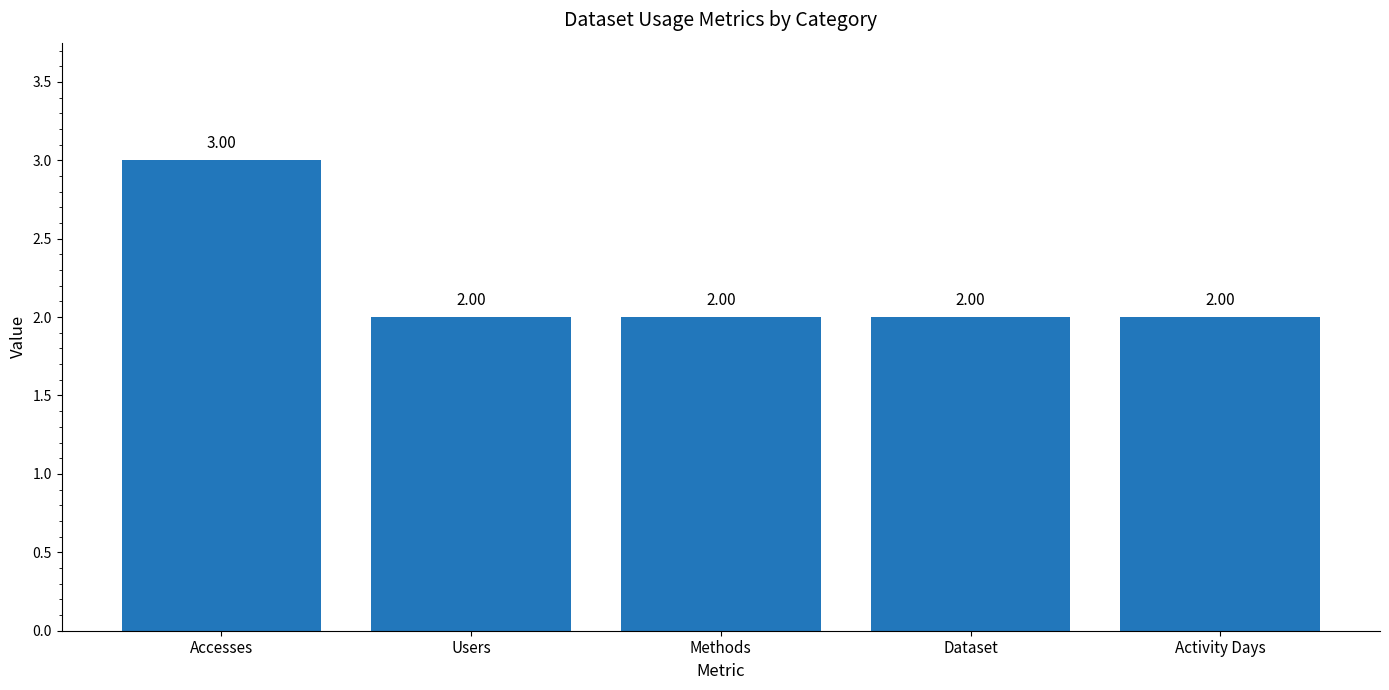

Is it true that the value at Dataset is 2?

True